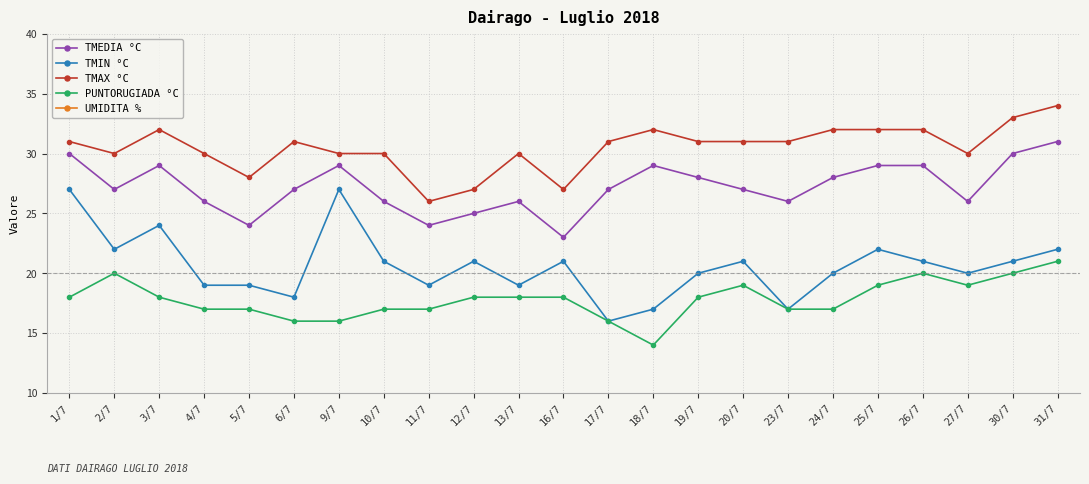

What is the label of the 9th point from the left?

11/7